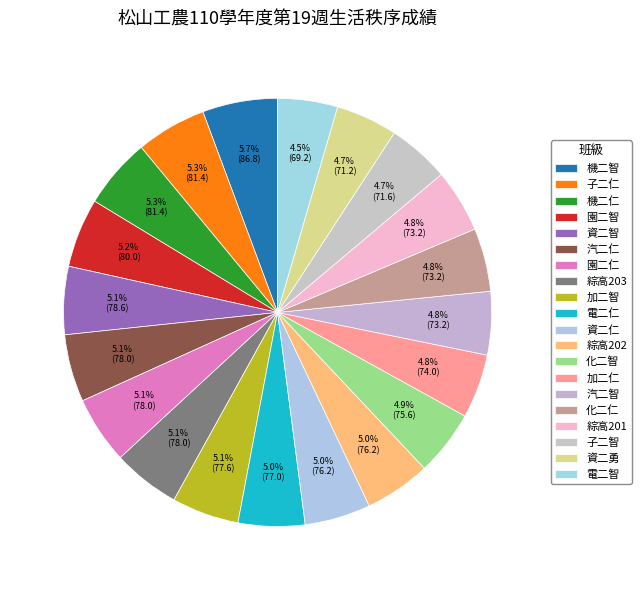

Which slice is the largest?

機二智